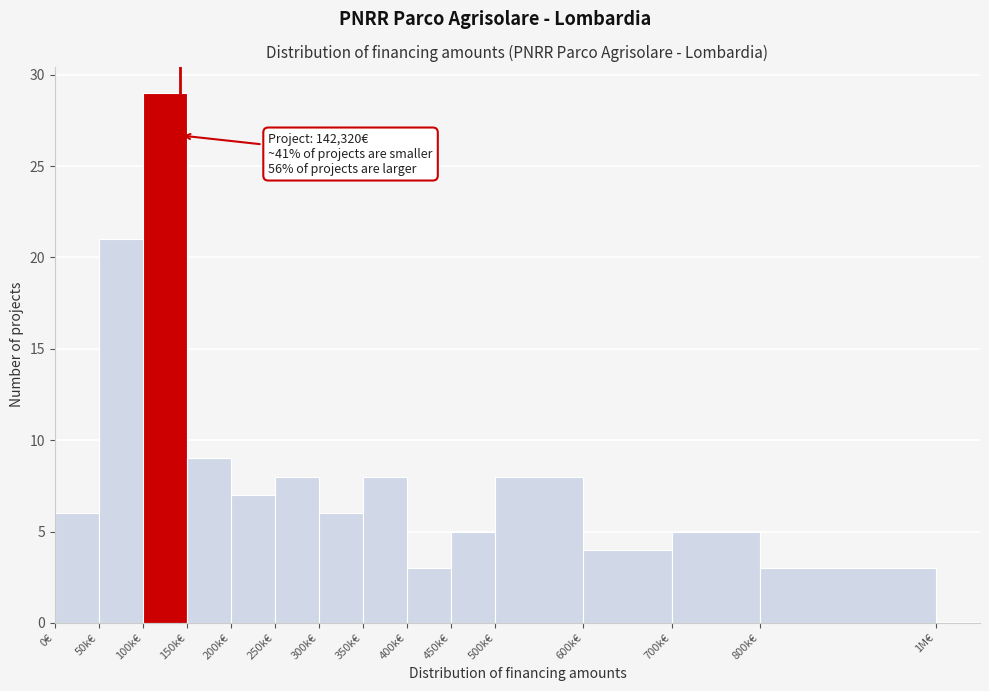

Reading left to right, extract all data points from this chart.

6	21	29	9	7	8	6	8	3	5	8	4	5	3